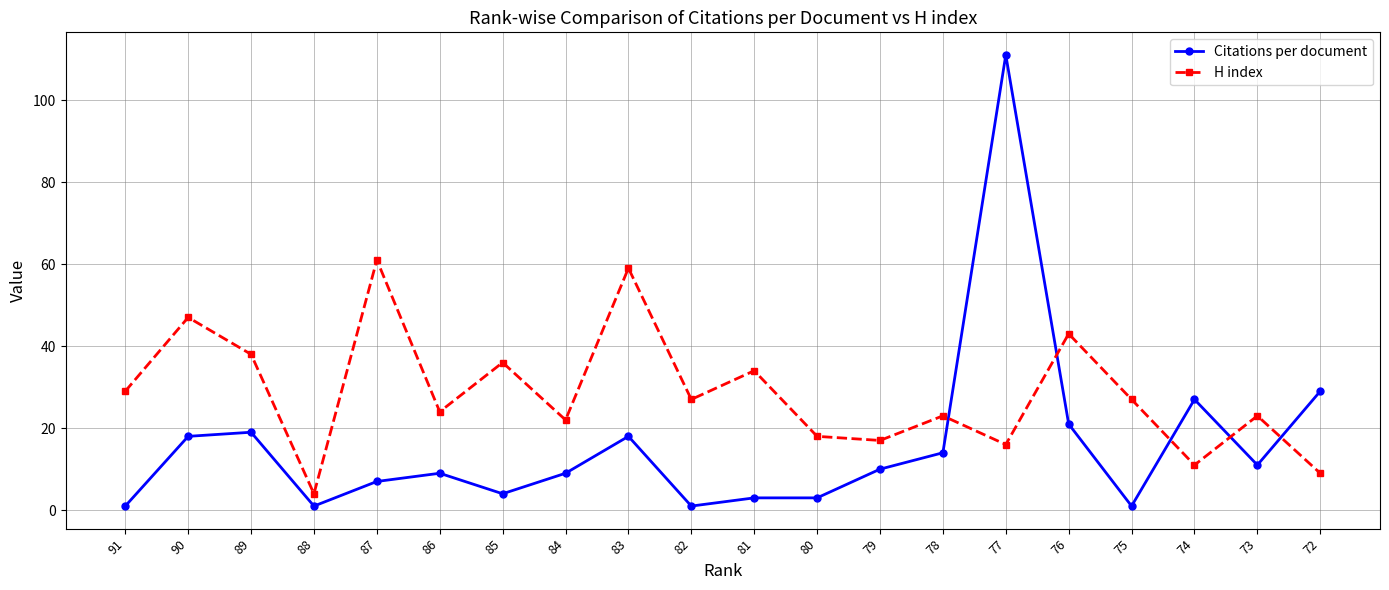

What is the average value of the Citations per document series?

16